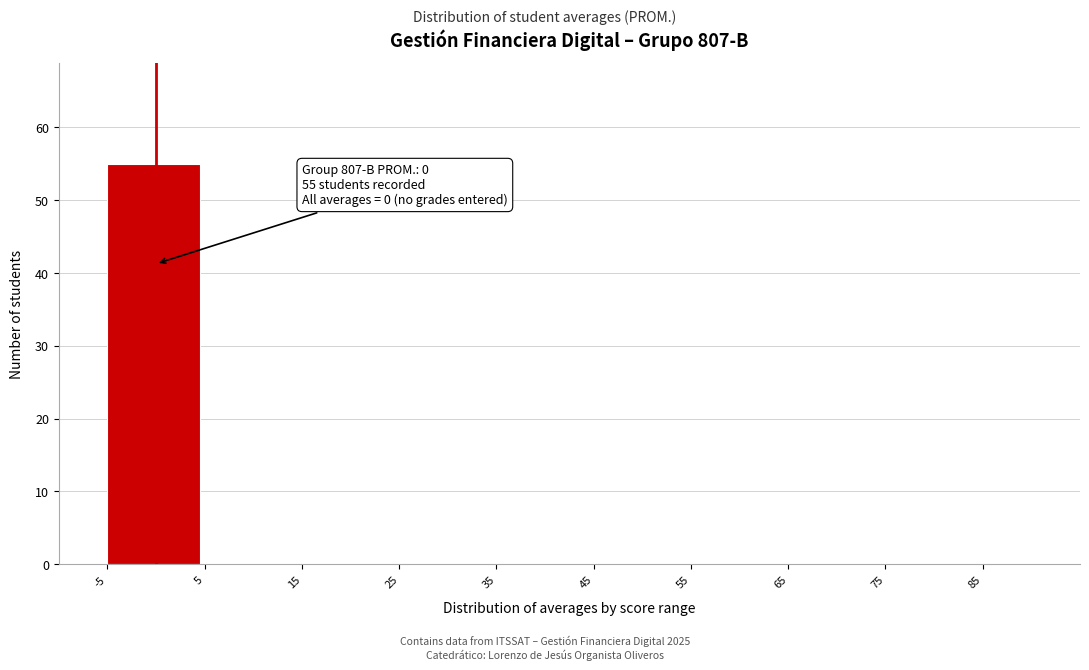

Which range on the x-axis has the tallest bar?

-5 to 5